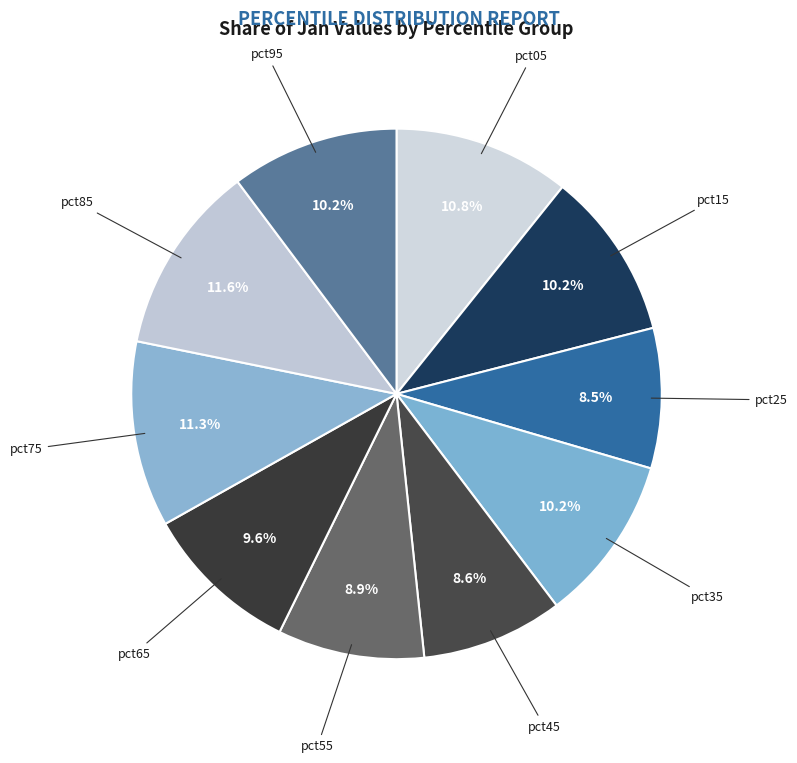

Count the number of slices in the pie.

10